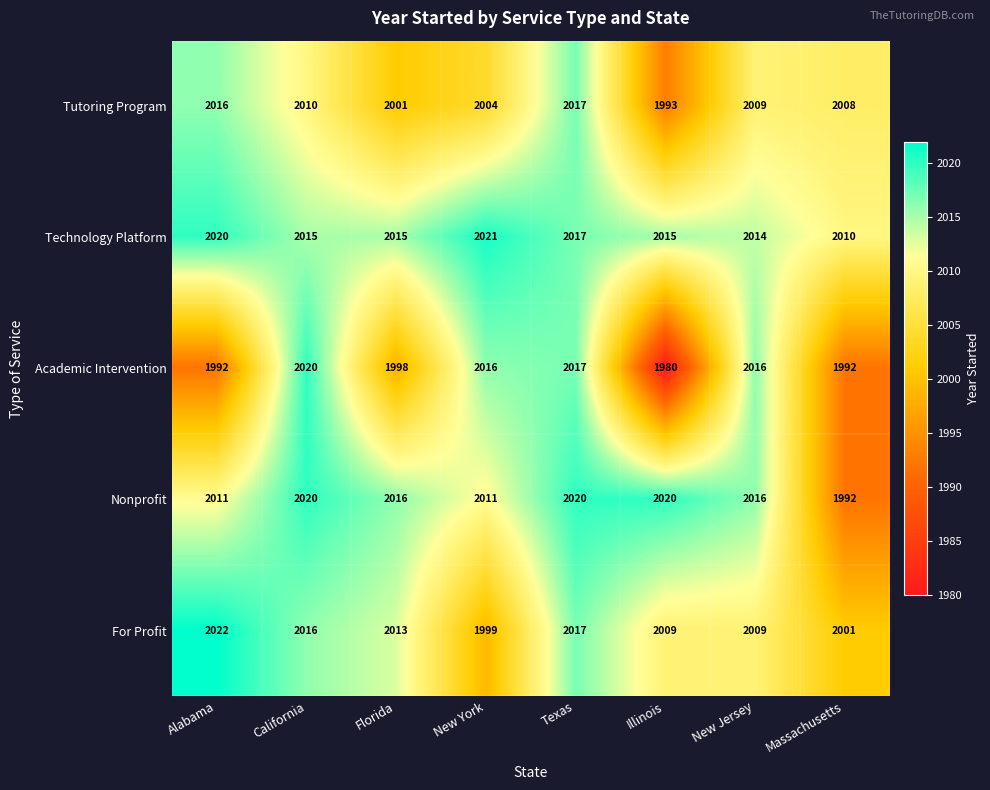

What is the spread (max minus min) of values at Massachusetts?

18